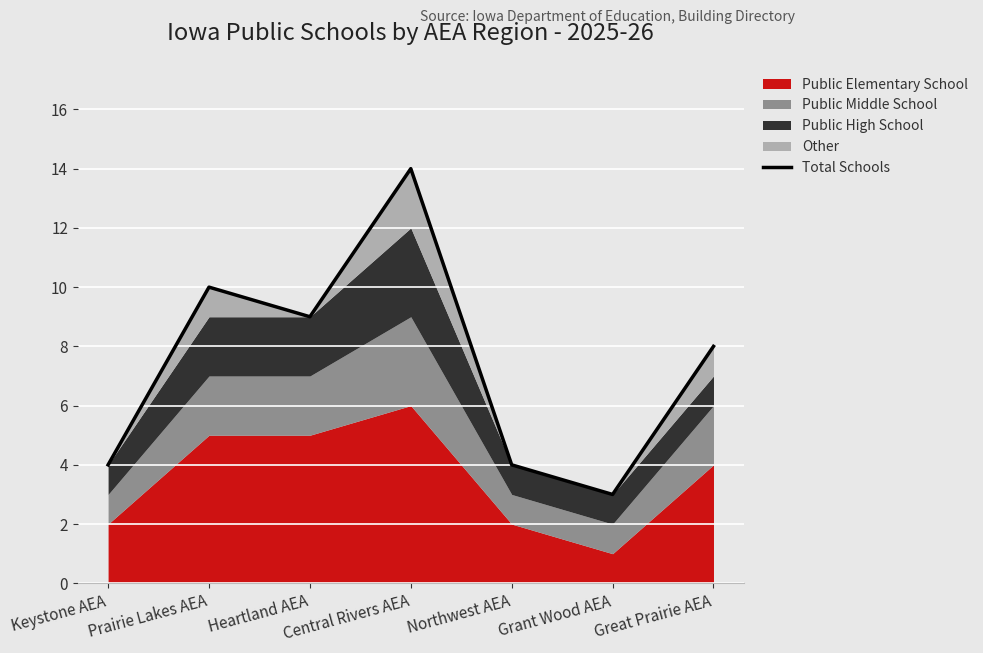

List the labels in order of value, smallest first.

Grant Wood AEA, Keystone AEA, Northwest AEA, Great Prairie AEA, Heartland AEA, Prairie Lakes AEA, Central Rivers AEA